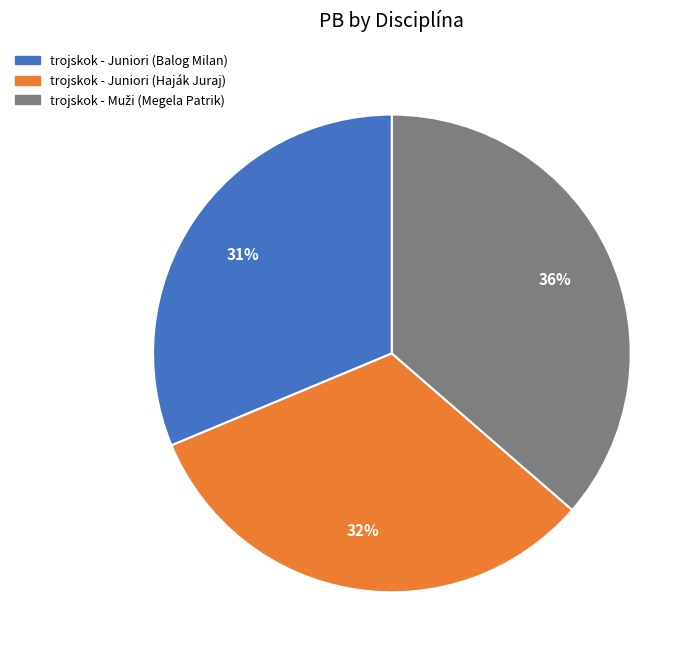

To the nearest percent, what is the difference between the largest and smallest slice percentages?

5%